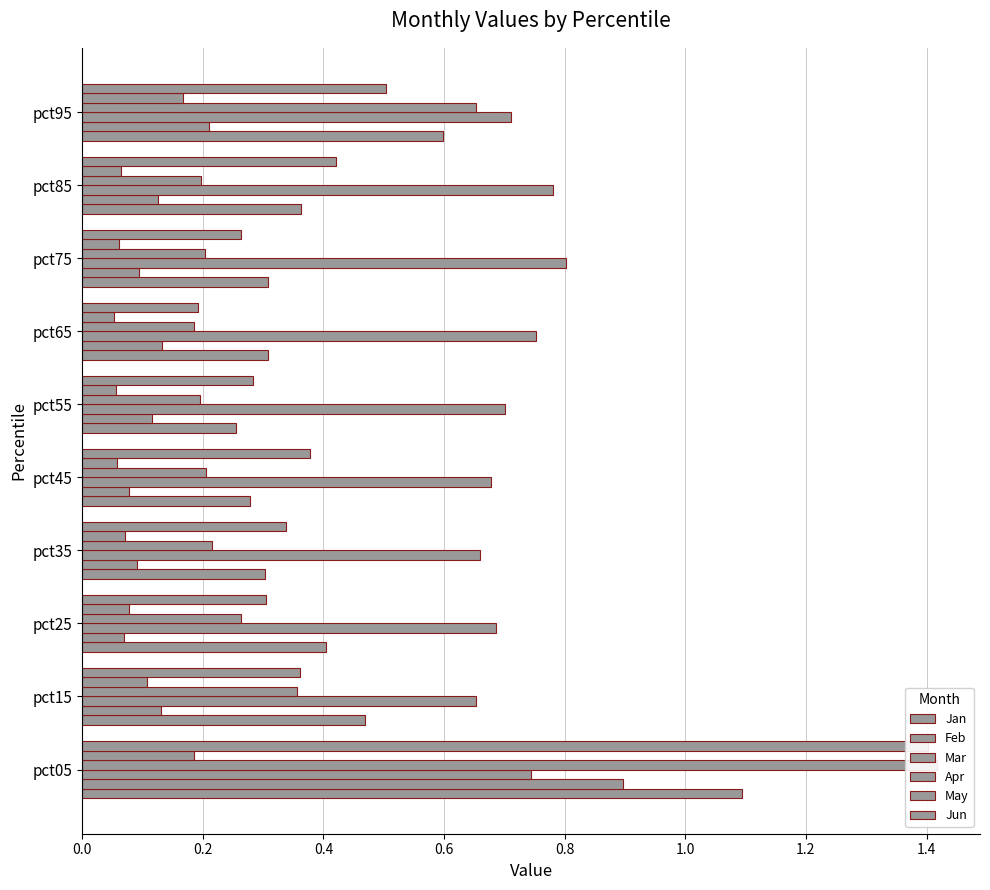

Between pct05 and pct85, which series saw the biggest shift?

Apr